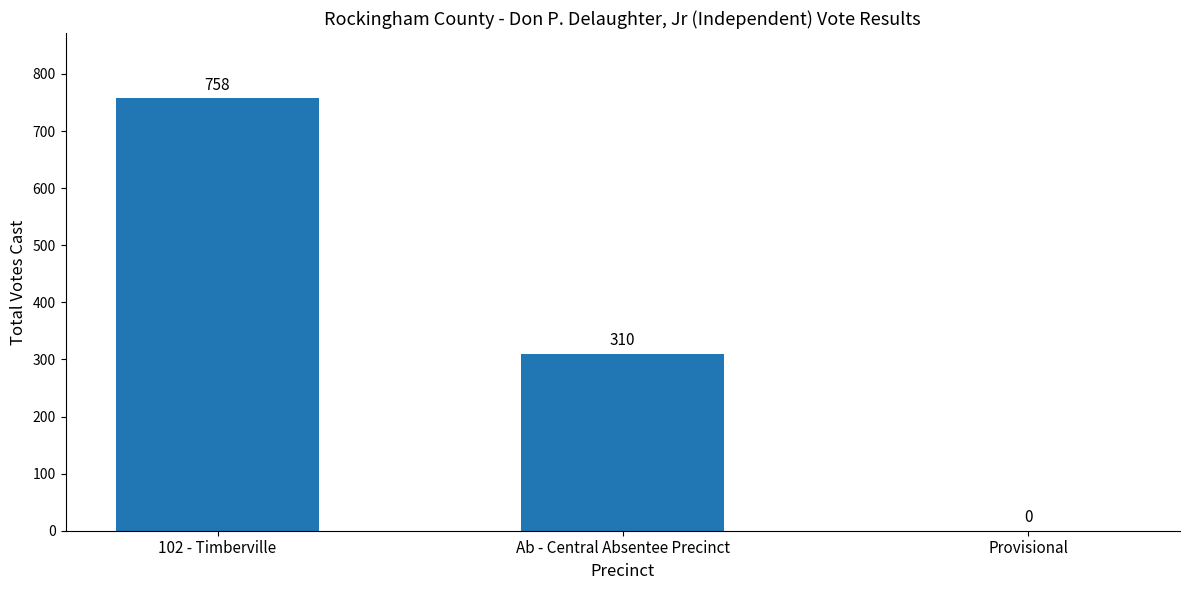

Are the bars grouped side by side (vs. stacked)?

No